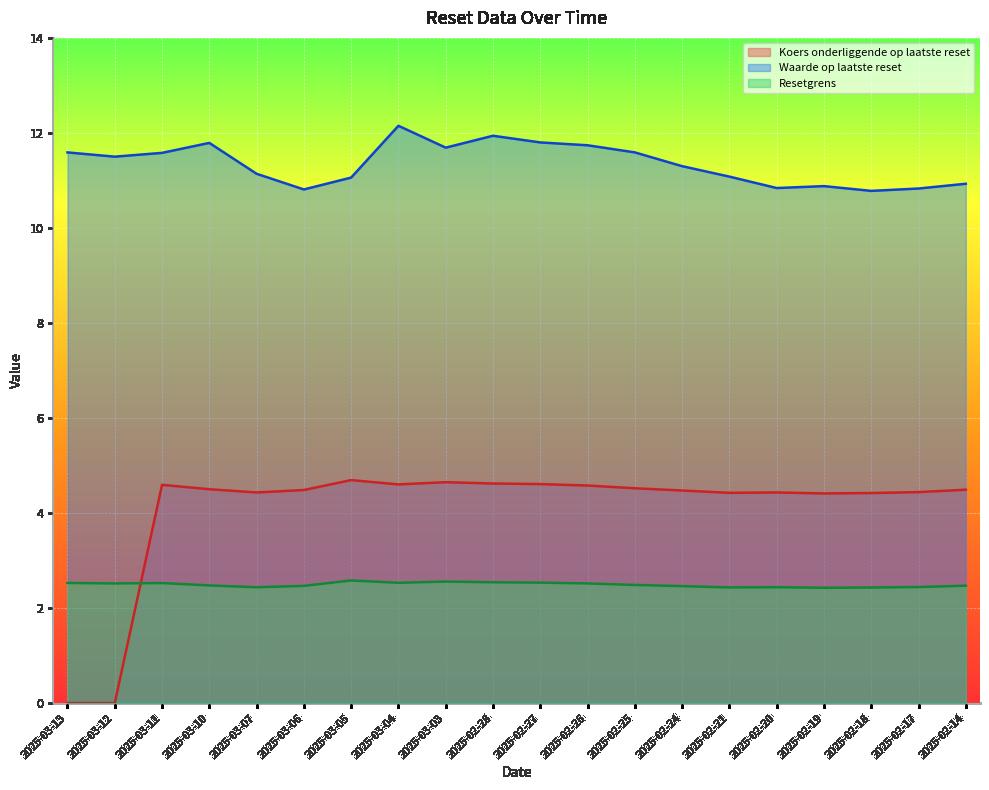

Is it true that Koers onderliggende op laatste reset equals 1.9 at 2025-03-10?

False